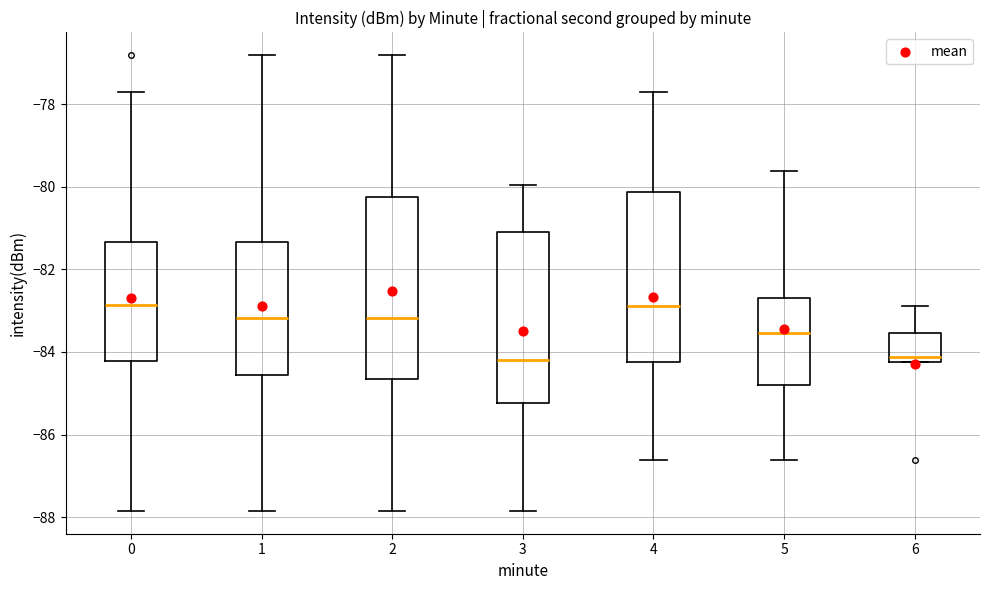

Reading left to right, transcribe this box plot: for each box, give where its median line is, the range the box spans, and where its two whiskers end, as read against the y-axis. The values are not printed on the chart, so give them approximately, as read against the axis.

0: median -82.8, box -84.2 to -81.4, whiskers -87.8 to -77.8
1: median -83.2, box -84.6 to -81.4, whiskers -87.8 to -76.8
2: median -83.2, box -84.6 to -80.2, whiskers -87.8 to -76.8
3: median -84.2, box -85.2 to -81.0, whiskers -87.8 to -80.0
4: median -82.8, box -84.2 to -80.2, whiskers -86.6 to -77.8
5: median -83.6, box -84.8 to -82.6, whiskers -86.6 to -79.6
6: median -84.2 (just above the box's lower edge), box -84.2 to -83.6, whiskers -84.2 to -82.8